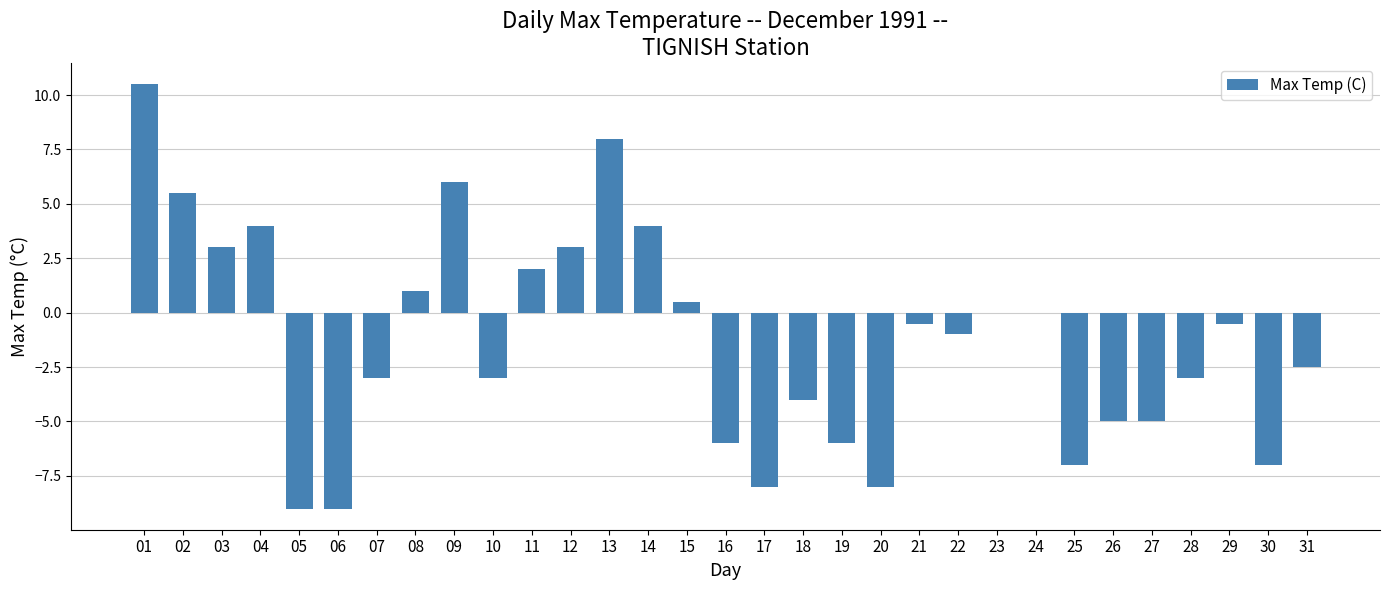

What is the change in value from 02 to 12?

-2.5